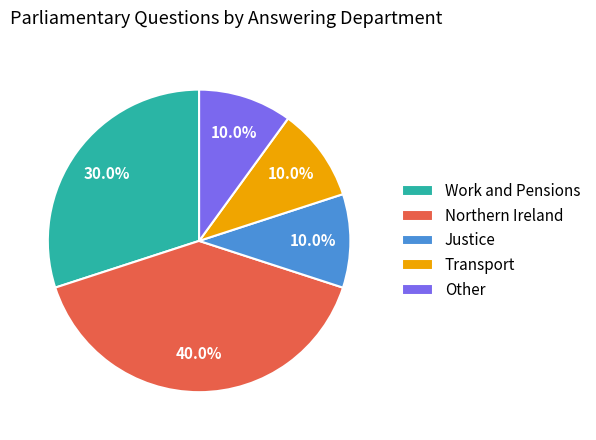

To the nearest percent, what is the difference between the largest and smallest slice percentages?

30%